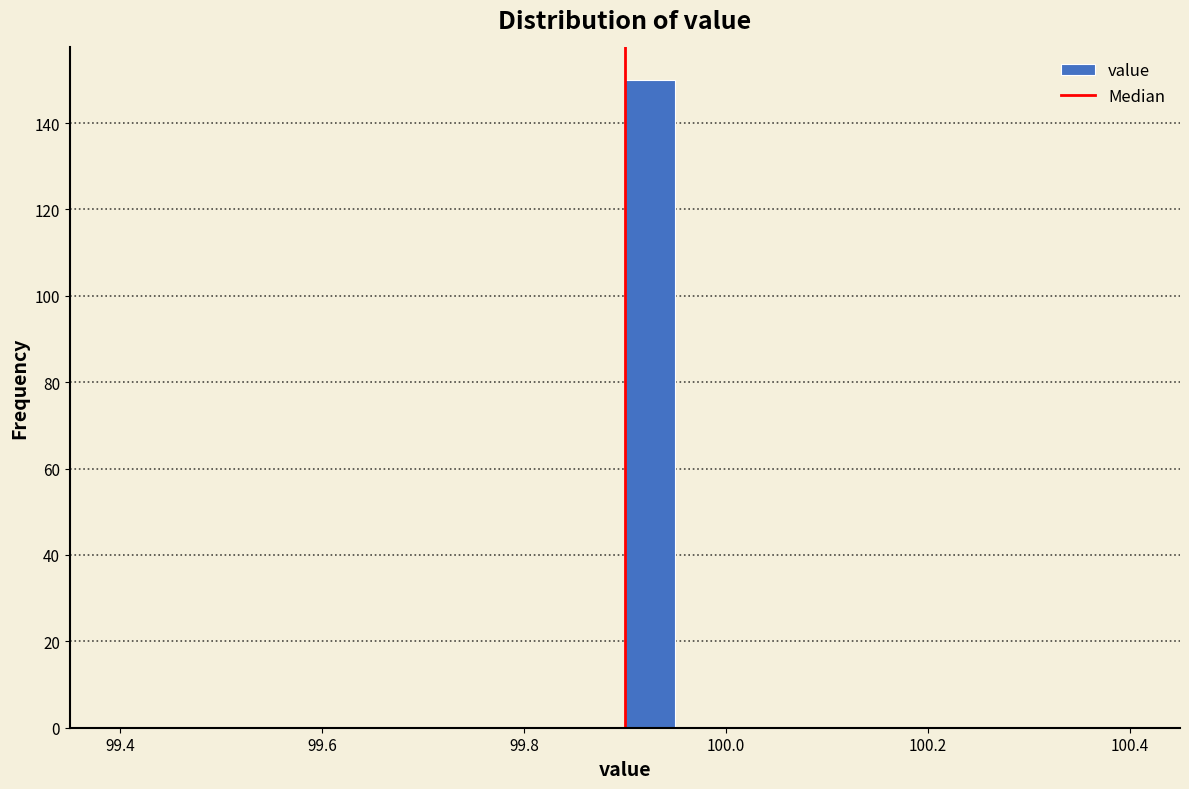

Around what value on the x-axis is the tallest bar? Give the approximate position of its centre, as read against the axis.

99.92